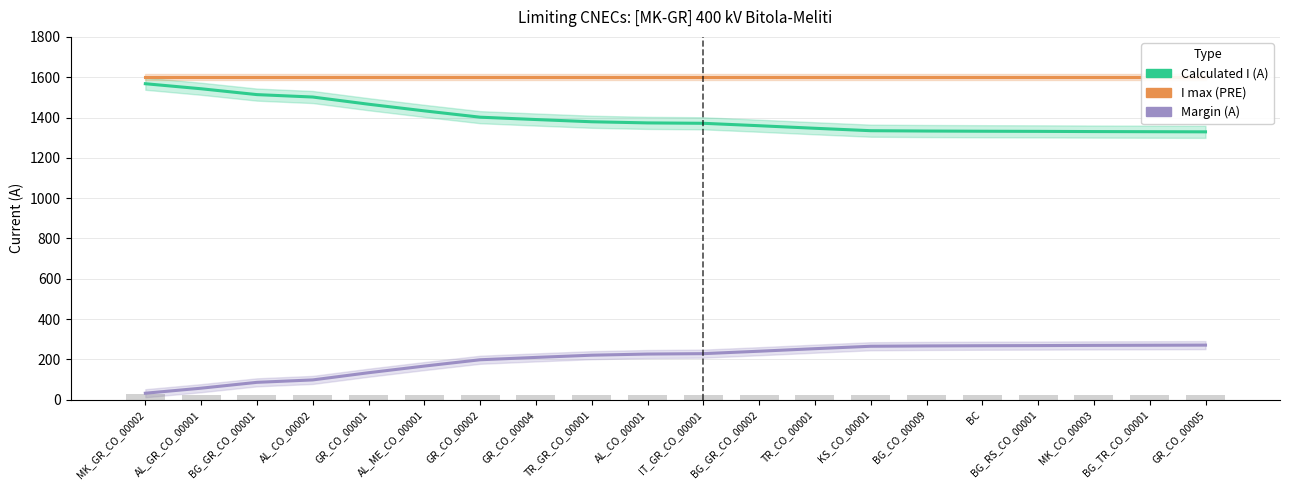

Between GR_CO_00001 and BG_CO_00009, which series saw the biggest shift?

Calculated I (A)